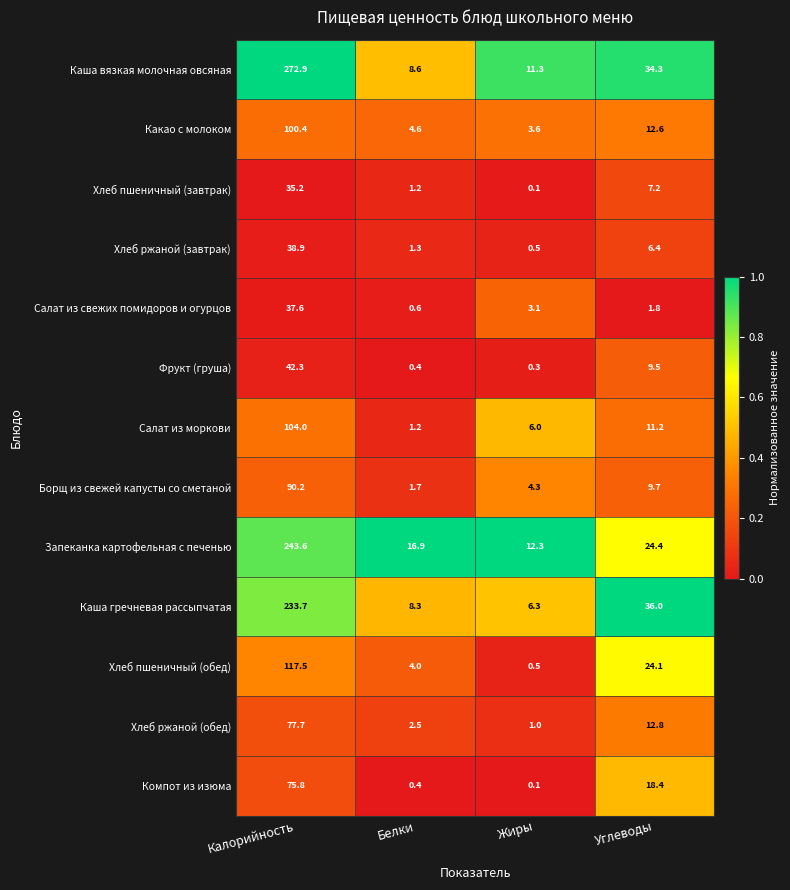

True or false: Компот из изюма has a value of 0.4 at Белки.

True